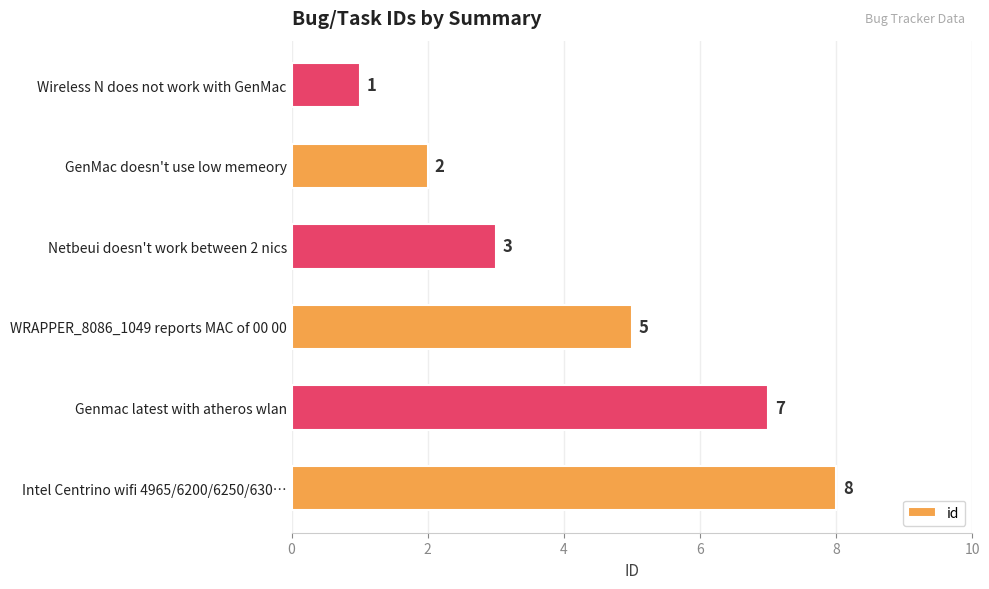

Reading top to bottom, transcribe all the data shown in this chart.

Wireless N does not work with GenMac=1	GenMac doesn't use low memeory=2	Netbeui doesn't work between 2 nics=3	WRAPPER_8086_1049 reports MAC of 00 00=5	Genmac latest with atheros wlan=7	Intel Centrino wifi 4965/6200/6250/630…=8